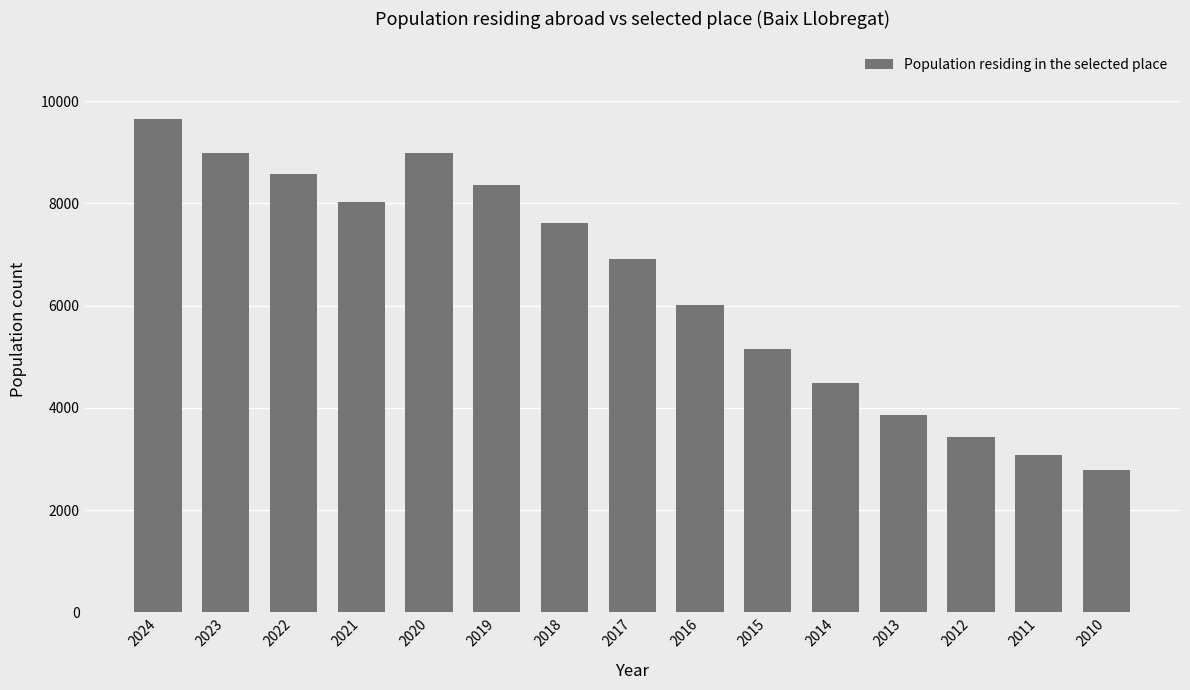

Approximately how many times larger is the value at 2023 compared to 2016?

1.5